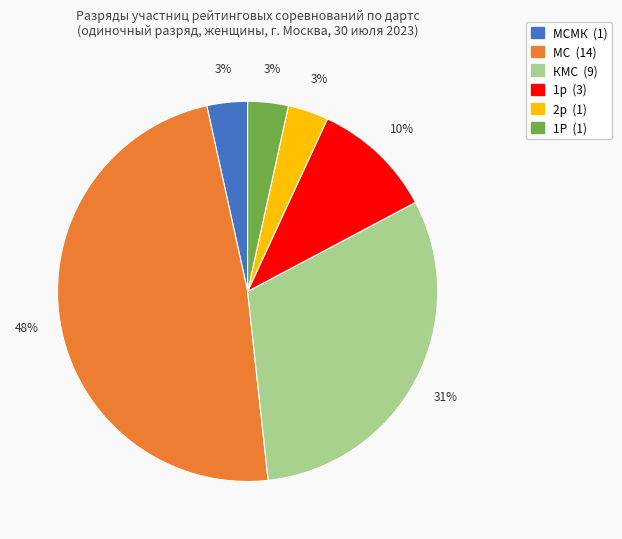

Does any single category account for the majority?

No